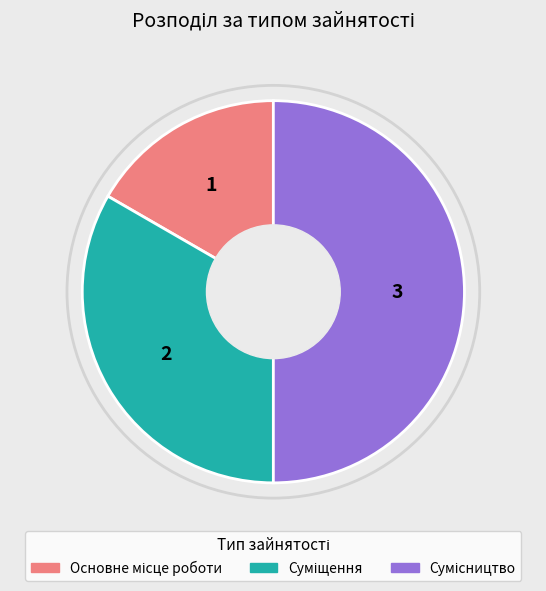

Which has a higher value, Суміщення or Сумісництво?

Сумісництво